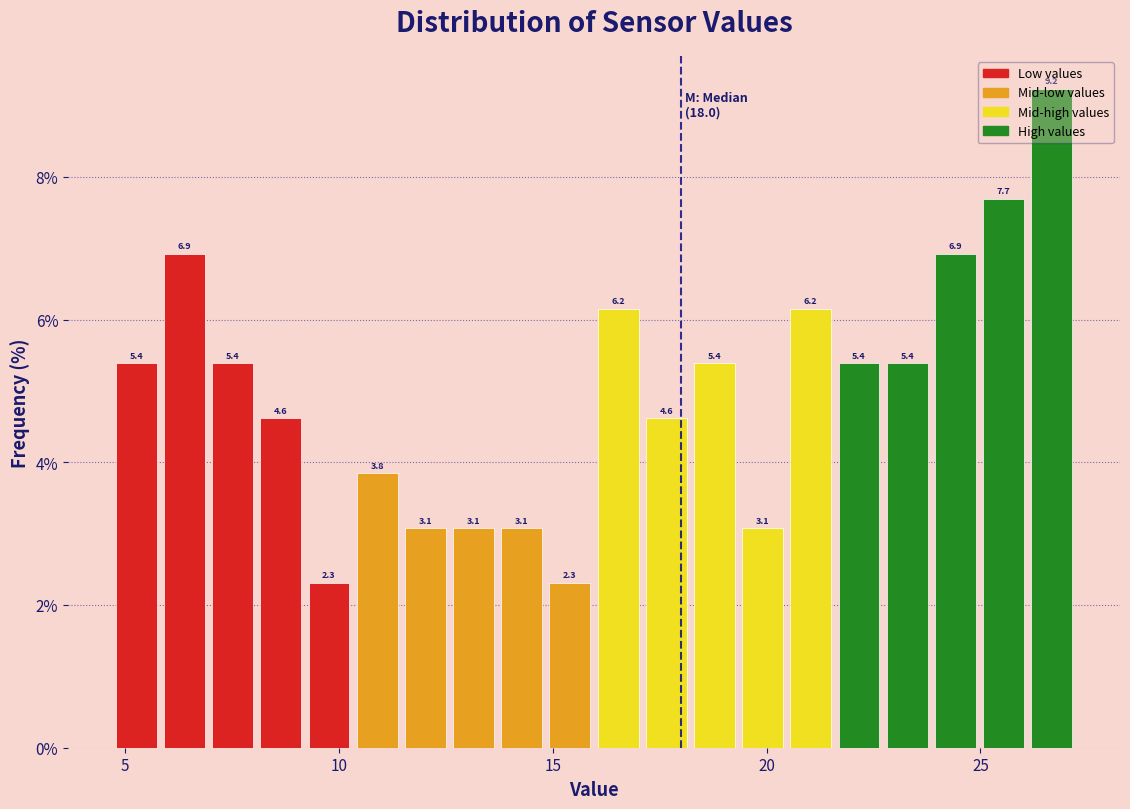

Around what value on the x-axis is the tallest bar? Give the approximate position of its centre, as read against the axis.

26.5